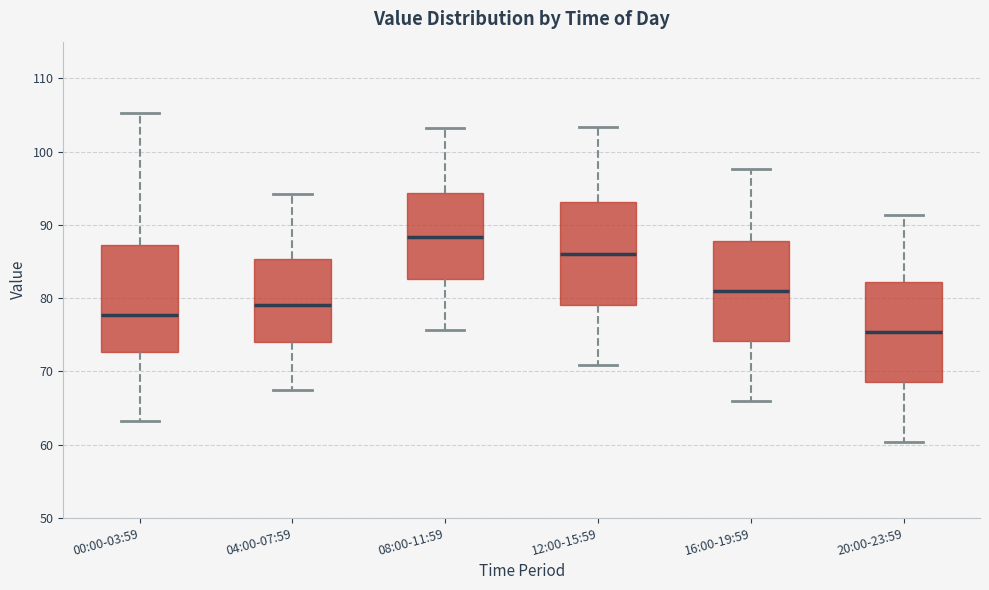

Which box's median line is the lowest?

20:00-23:59